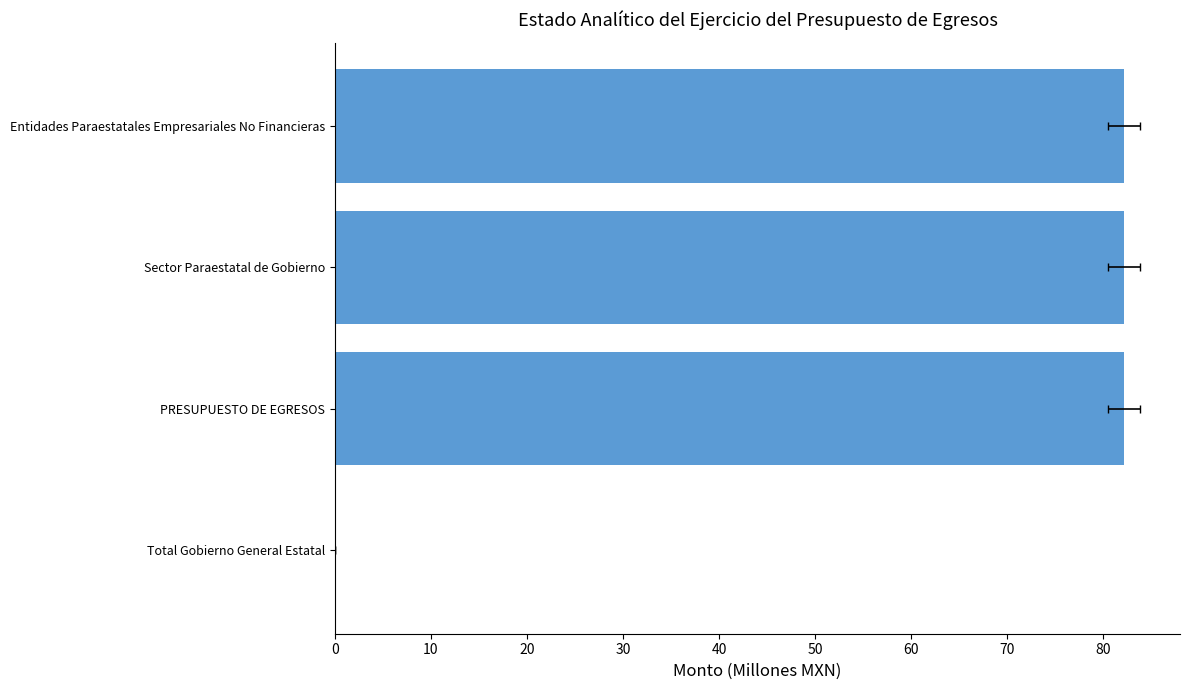

Reading left to right, extract all data points from this chart.

0.0	82.2	82.2	82.2